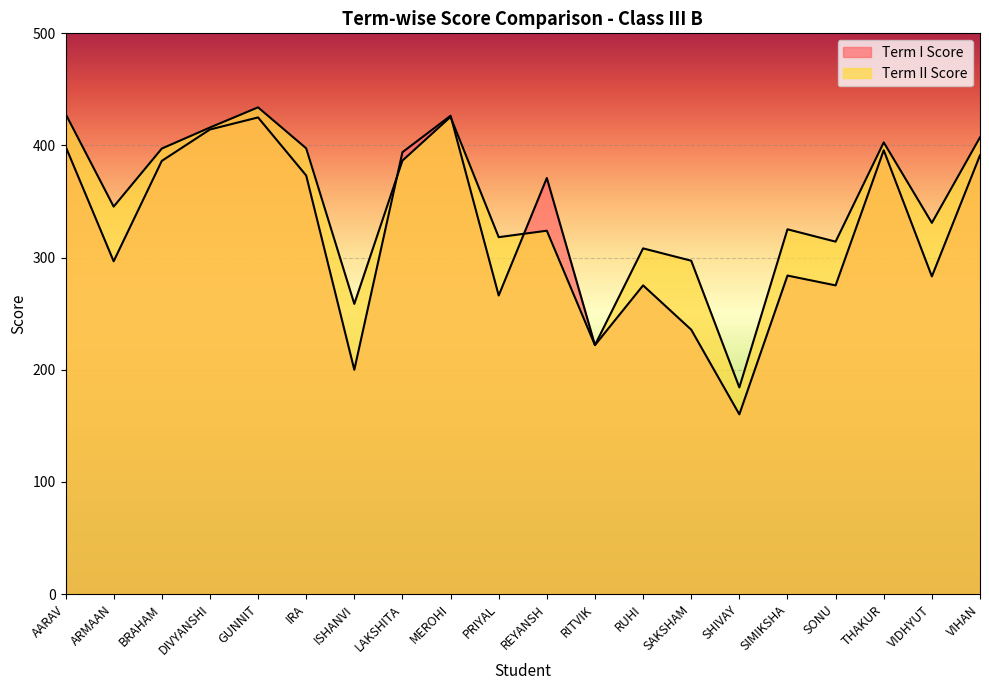

What are all the series names shown in the legend?

Term I Score, Term II Score